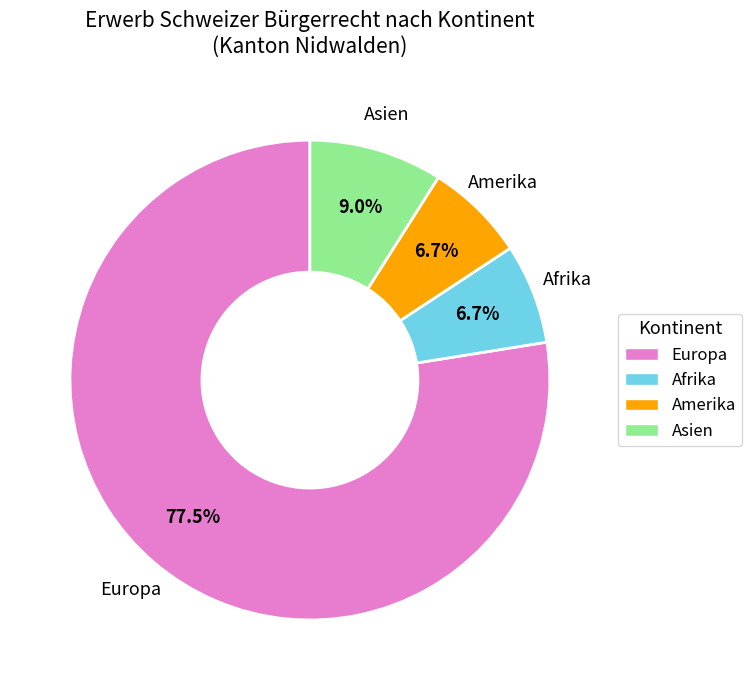

Which category has the biggest portion of the pie?

Europa